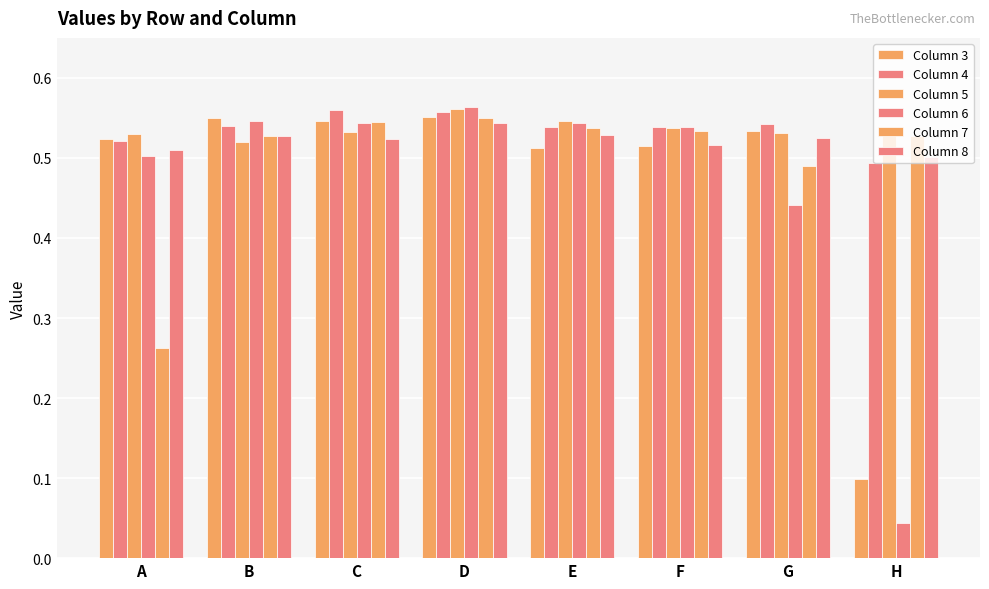

At how many categories does at least one series exceed 0?

8